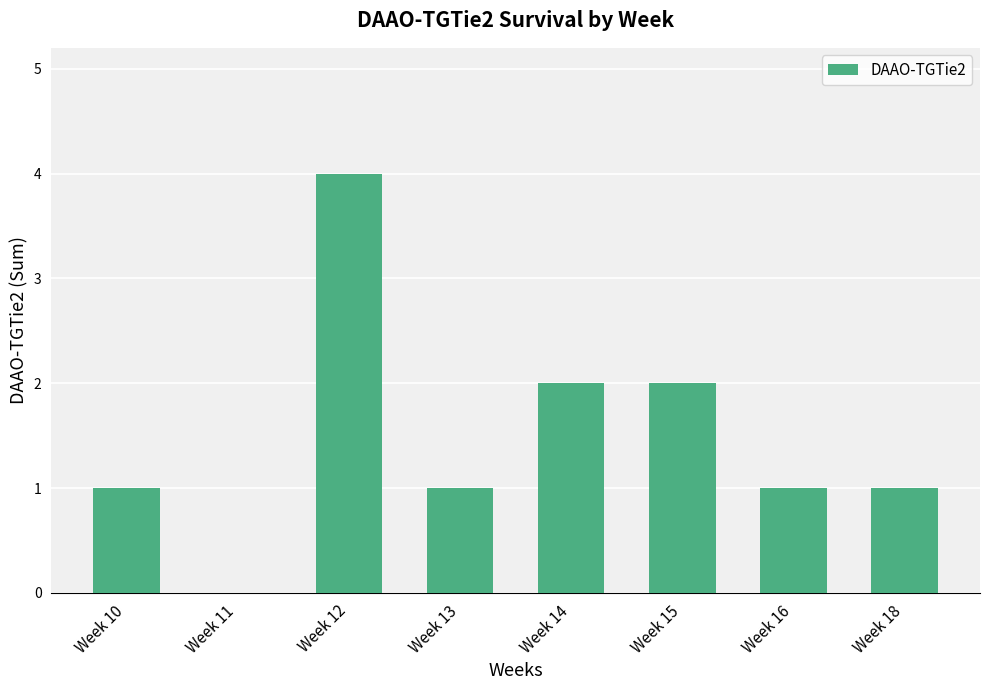

What is the change in value from Week 13 to Week 14?

+1